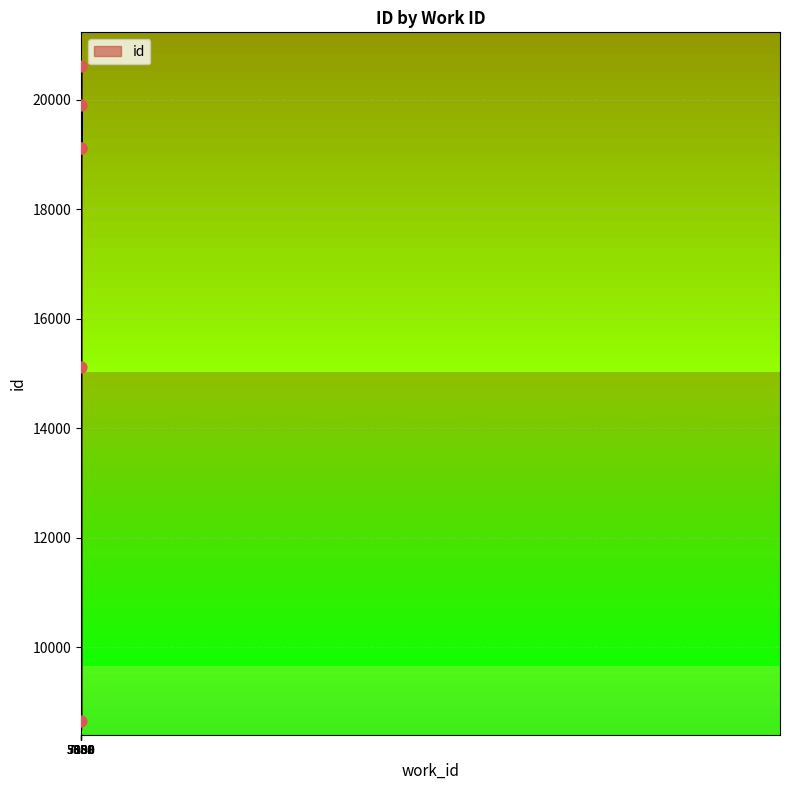

What is the ratio of the value at 3380 to the value at 5658?

0.6